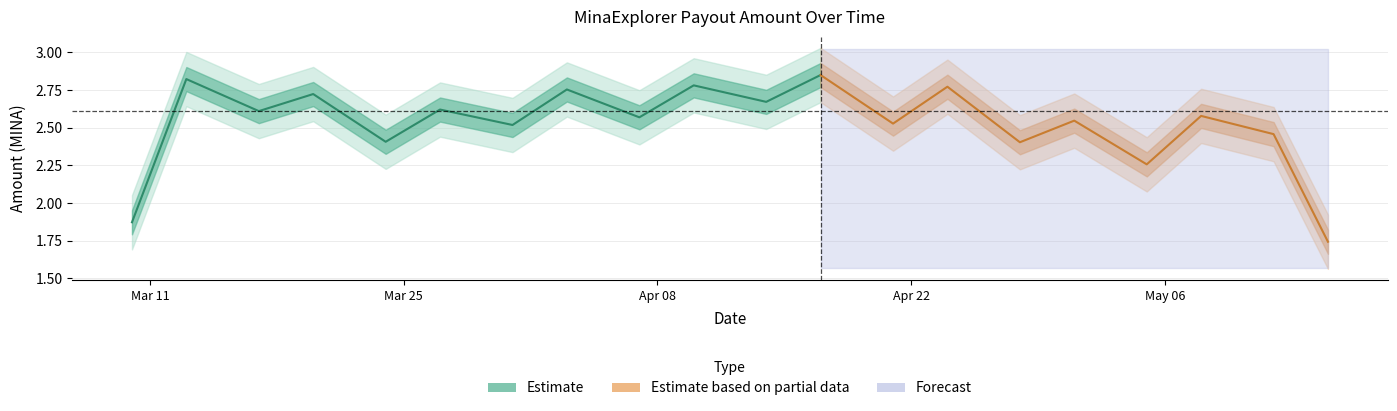

True or false: Fee and Amount intersect in this chart.

False